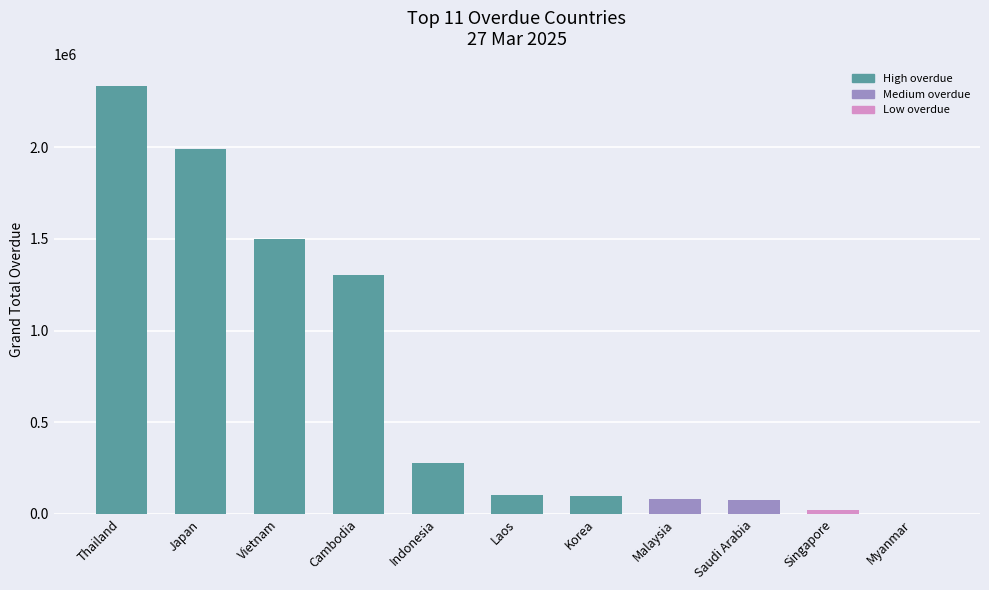

What is the maximum value shown in the chart?

2336417.7